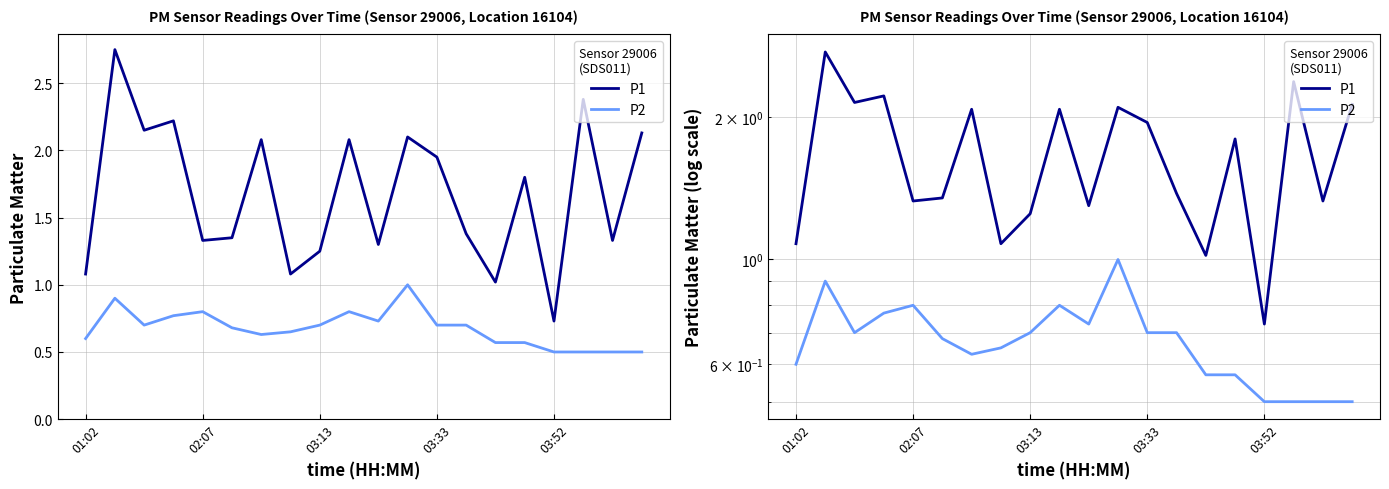

How many interior local peaks does the P1 series have?

7